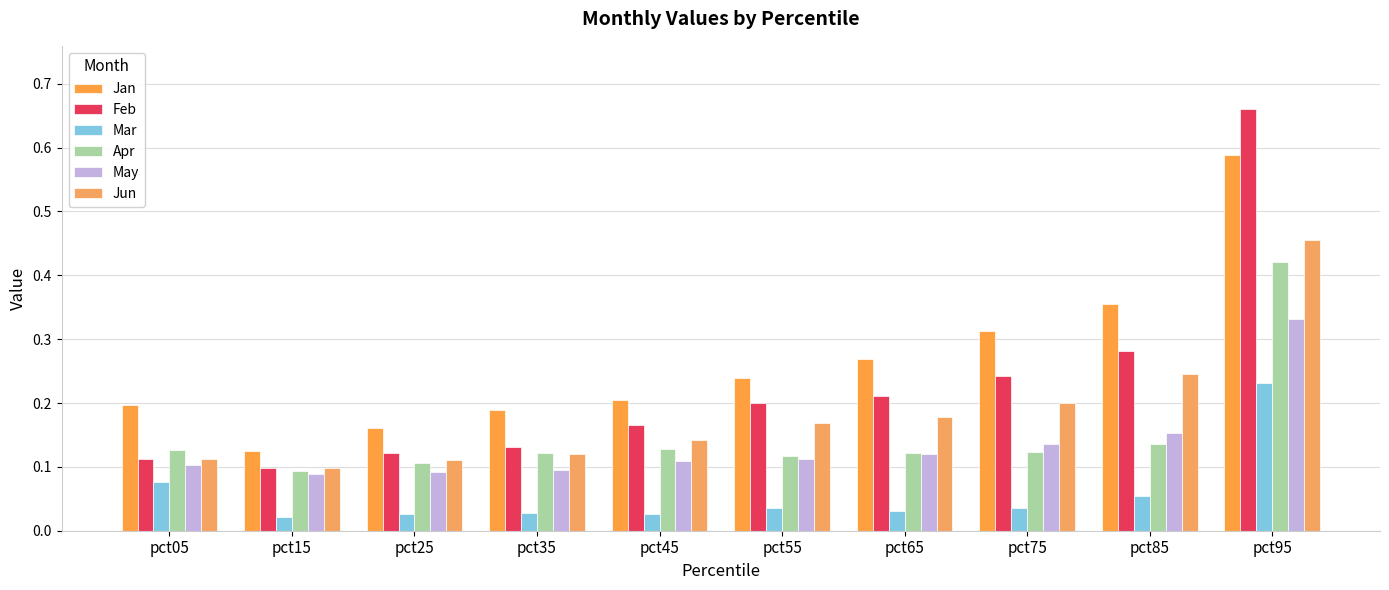

Reading left to right, list all the values displayed in this chart.

Jan: pct05=0.2	pct15=0.1	pct25=0.2	pct35=0.2	pct45=0.2	pct55=0.2	pct65=0.3	pct75=0.3	pct85=0.4	pct95=0.6
Feb: pct05=0.1	pct15=0.1	pct25=0.1	pct35=0.1	pct45=0.2	pct55=0.2	pct65=0.2	pct75=0.2	pct85=0.3	pct95=0.7
Mar: pct05=0.1	pct15=0.0	pct25=0.0	pct35=0.0	pct45=0.0	pct55=0.0	pct65=0.0	pct75=0.0	pct85=0.1	pct95=0.2
Apr: pct05=0.1	pct15=0.1	pct25=0.1	pct35=0.1	pct45=0.1	pct55=0.1	pct65=0.1	pct75=0.1	pct85=0.1	pct95=0.4
May: pct05=0.1	pct15=0.1	pct25=0.1	pct35=0.1	pct45=0.1	pct55=0.1	pct65=0.1	pct75=0.1	pct85=0.2	pct95=0.3
Jun: pct05=0.1	pct15=0.1	pct25=0.1	pct35=0.1	pct45=0.1	pct55=0.2	pct65=0.2	pct75=0.2	pct85=0.2	pct95=0.5